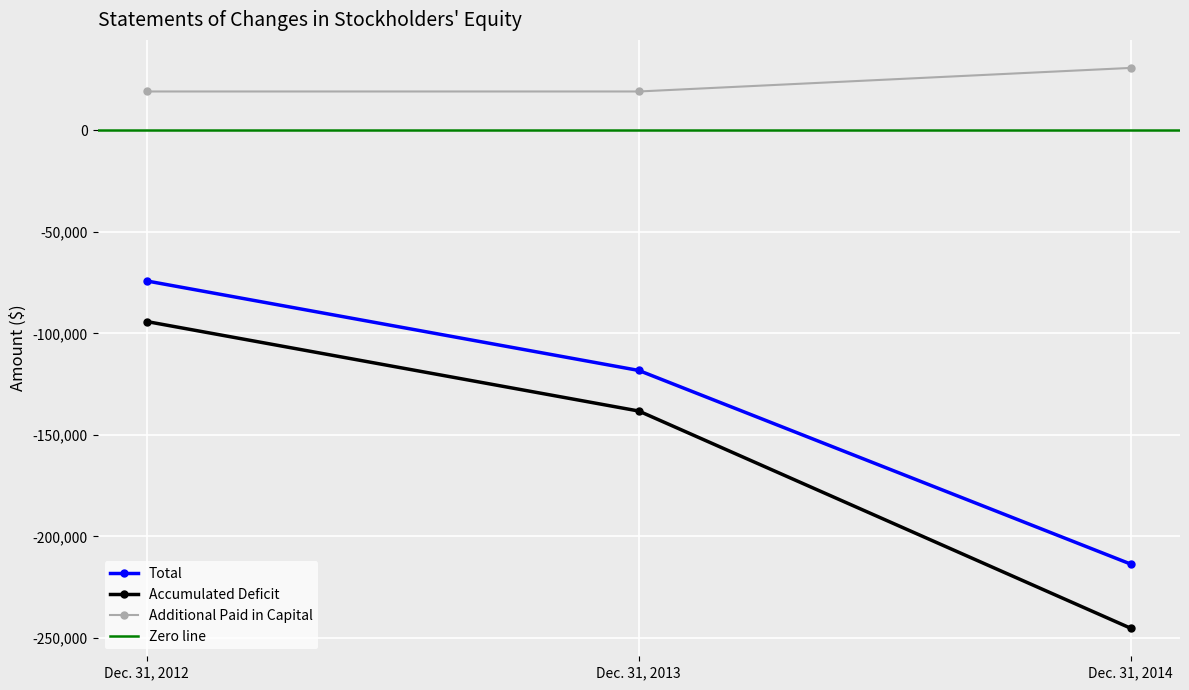

What is the difference between the Total values at Dec. 31, 2014 and Dec. 31, 2013?

95413